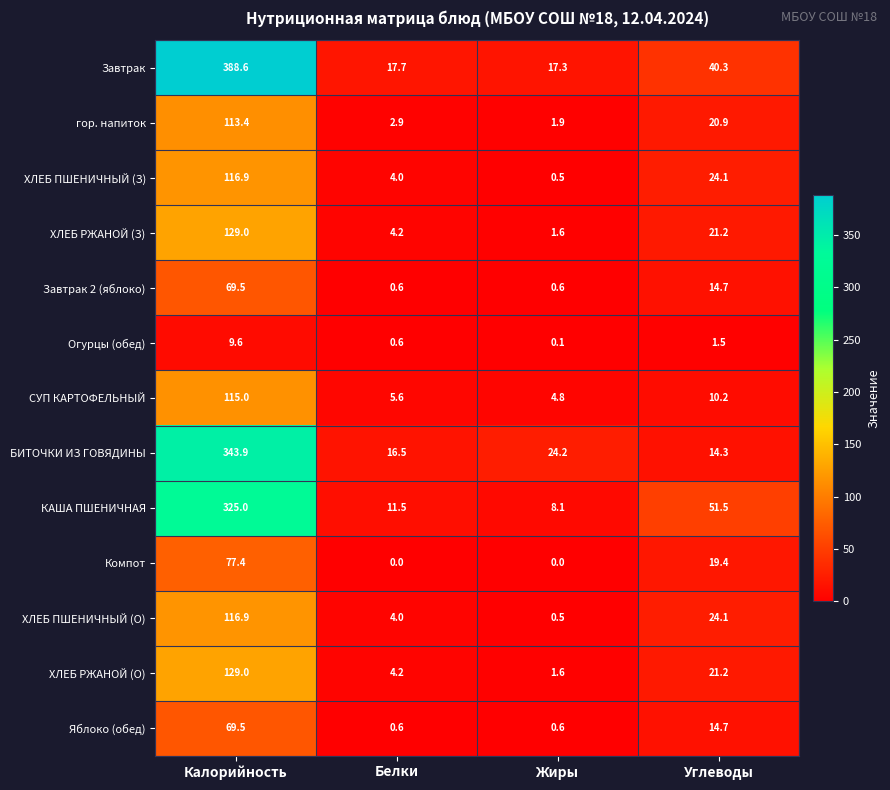

Rank the categories by ХЛЕБ ПШЕНИЧНЫЙ (О) value from highest to lowest.

Калорийность, Углеводы, Белки, Жиры